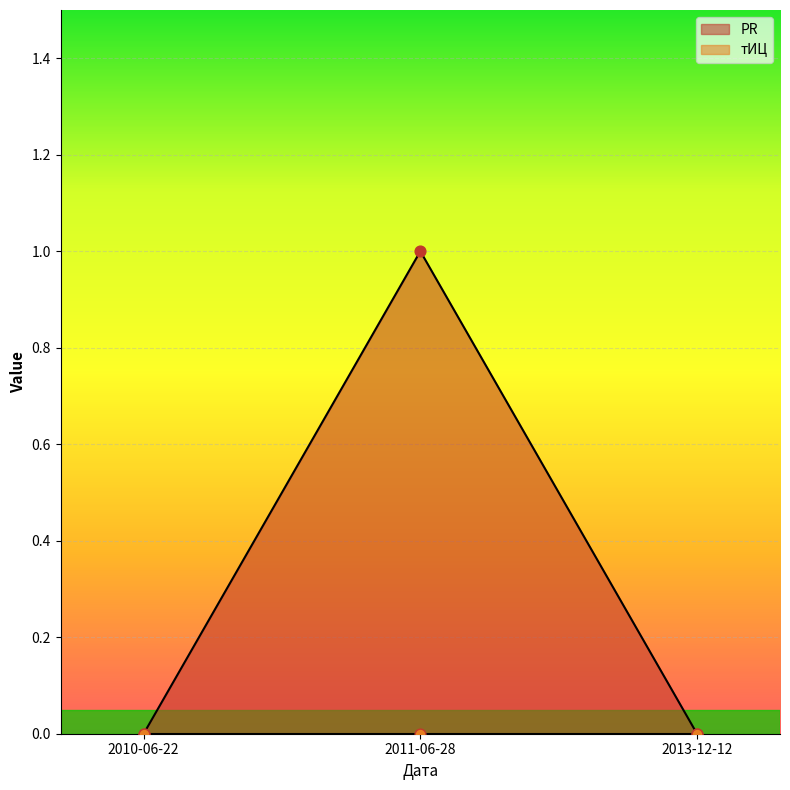

Between 2011-06-28 and 2013-12-12, which is larger?

2011-06-28